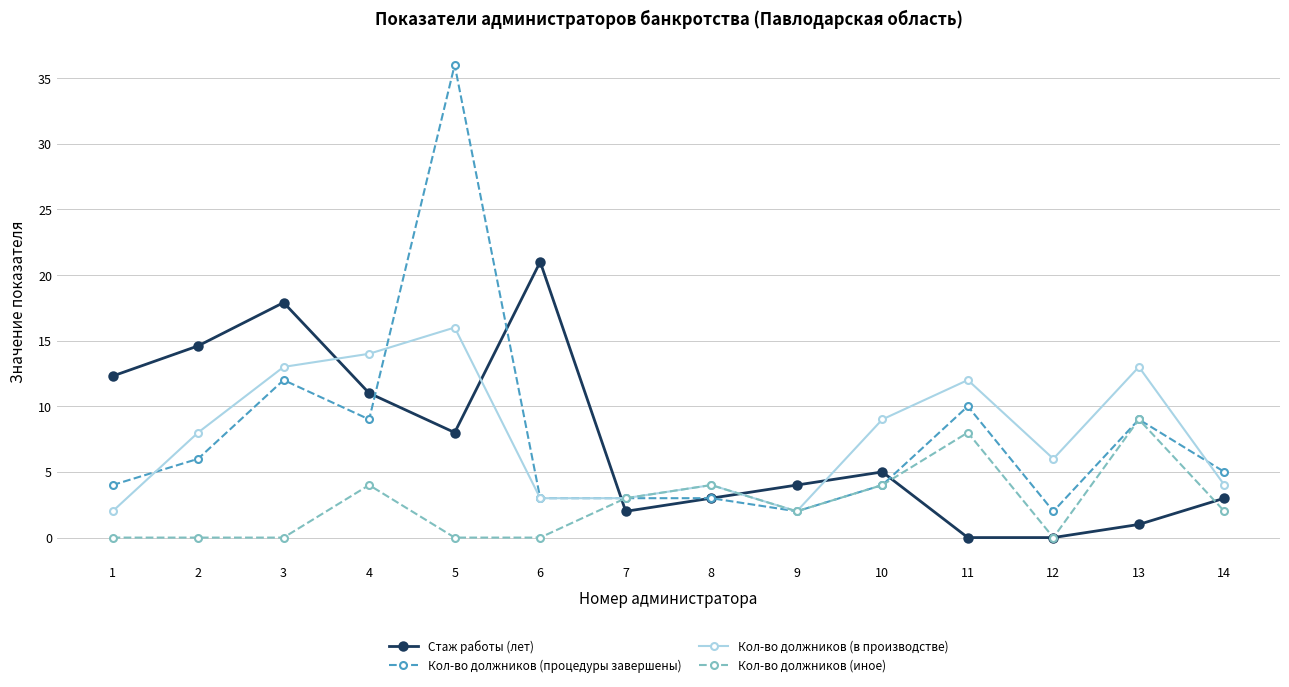

Reading left to right, what are all the values shown in this chart?

Стаж работы (лет): 1=12.3	2=14.6	3=17.9	4=11.0	5=8.0	6=21.0	7=2.0	8=3.0	9=4.0	10=5.0	11=0.0	12=0.0	13=1.0	14=3.0
Кол-во должников (процедуры завершены): 1=4.0	2=6.0	3=12.0	4=9.0	5=36.0	6=3.0	7=3.0	8=3.0	9=2.0	10=4.0	11=10.0	12=2.0	13=9.0	14=5.0
Кол-во должников (в производстве): 1=2.0	2=8.0	3=13.0	4=14.0	5=16.0	6=3.0	7=3.0	8=4.0	9=2.0	10=9.0	11=12.0	12=6.0	13=13.0	14=4.0
Кол-во должников (иное): 1=0.0	2=0.0	3=0.0	4=4.0	5=0.0	6=0.0	7=3.0	8=4.0	9=2.0	10=4.0	11=8.0	12=0.0	13=9.0	14=2.0